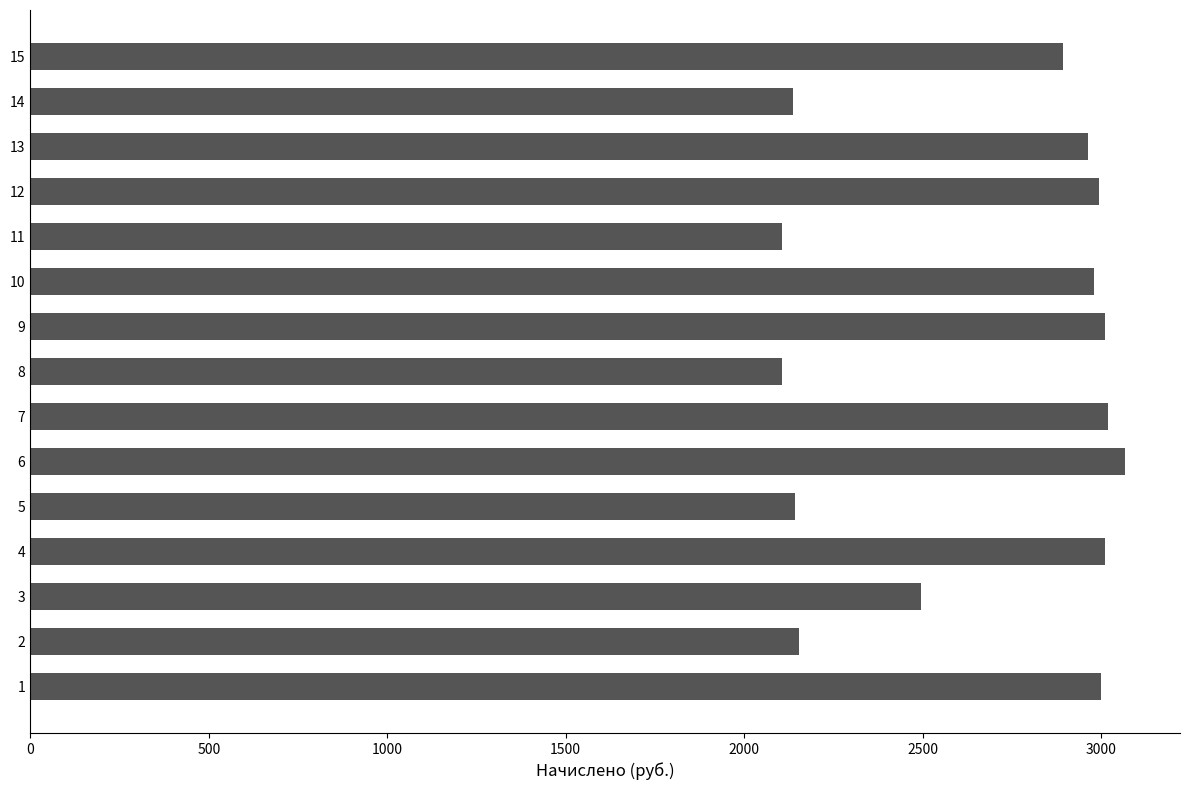

What is the average value?

2672.0